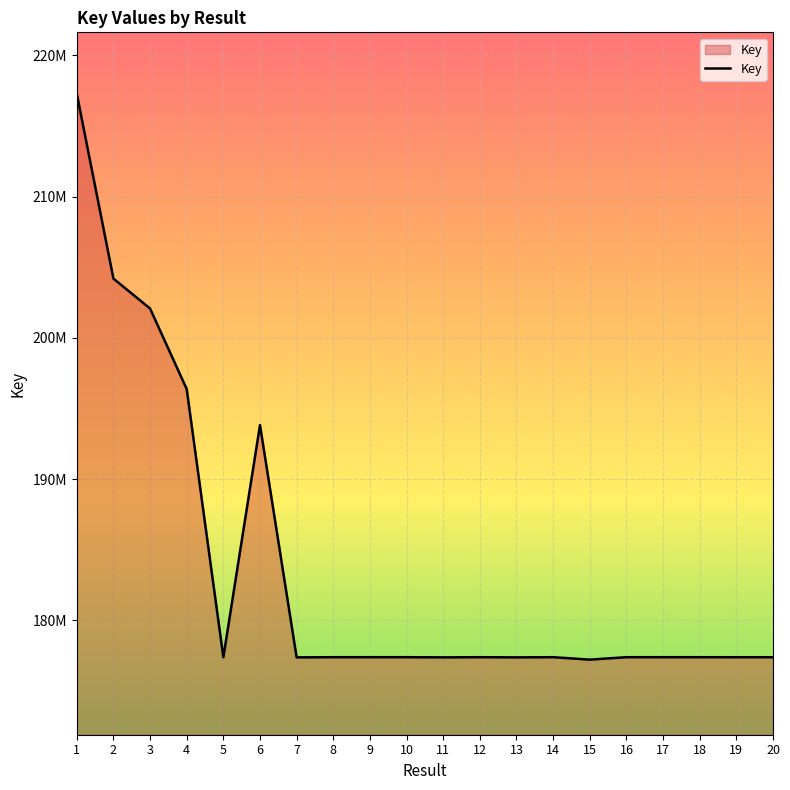

Reading left to right, what are all the values shown in this chart?

217286814	204194905	202076480	196372505	177383973	193822472	177375775	177387272	177387340	177386941	177375874	177386875	177375808	177387007	177214185	177387139	177387205	177387073	177384842	177384975